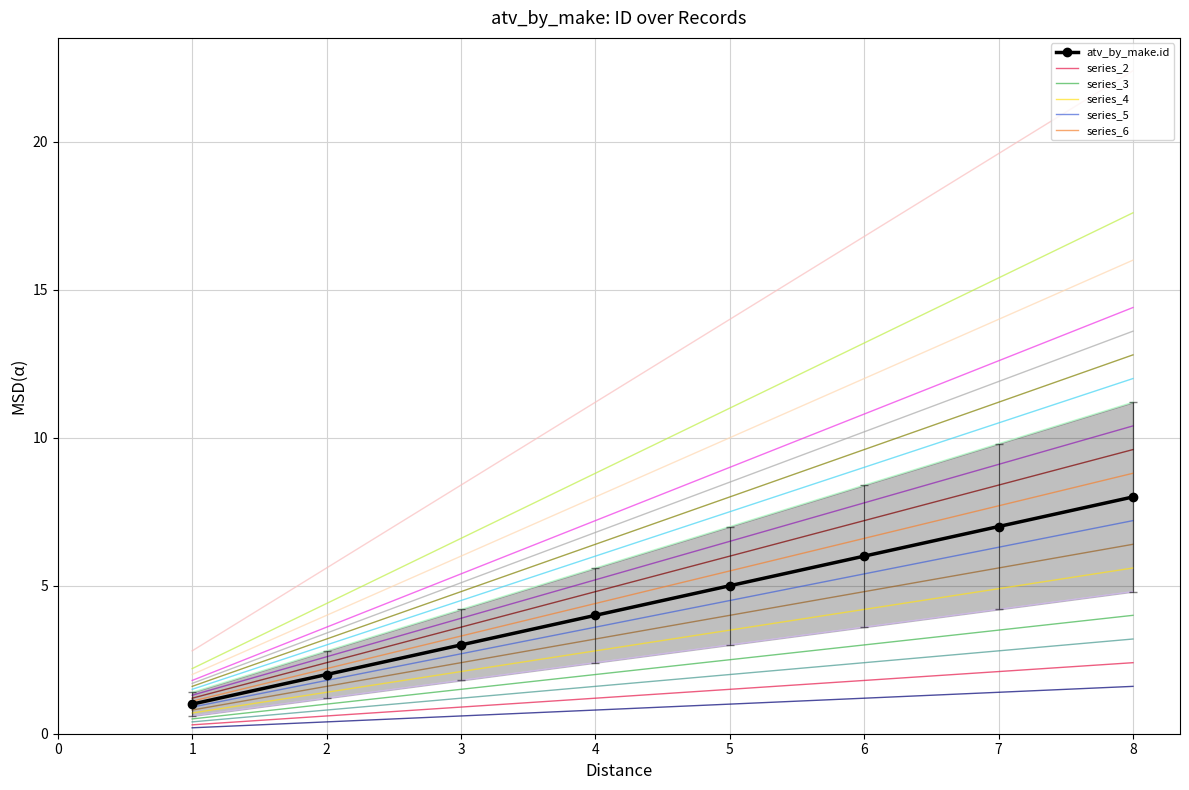

Rank the categories by value from highest to lowest.

8, 7, 6, 5, 4, 3, 2, 1